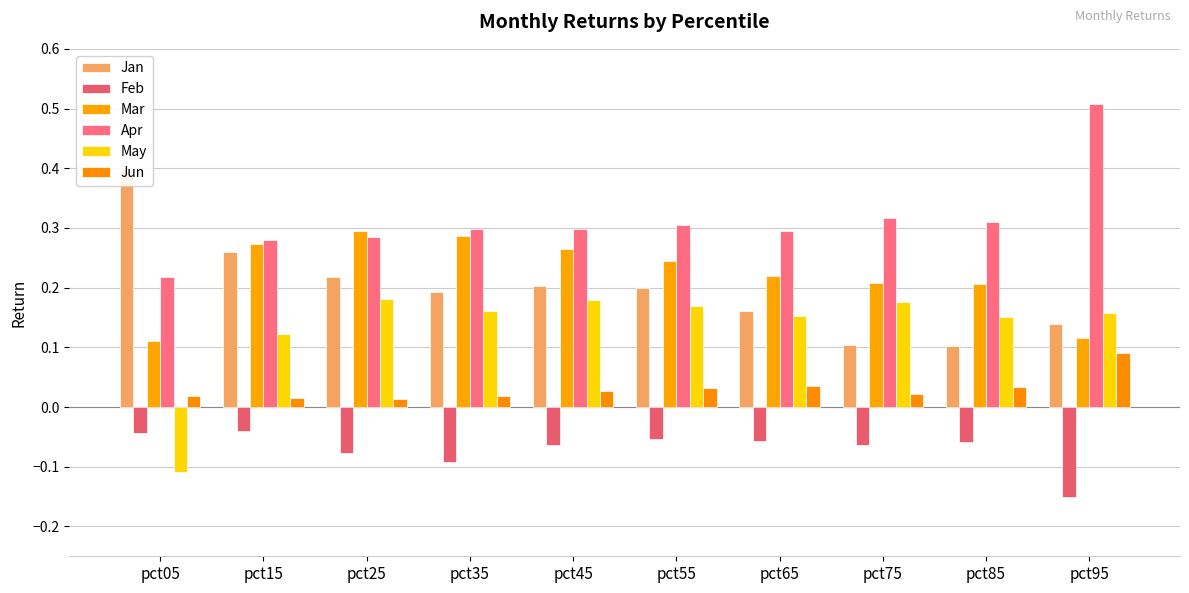

Where is Feb nearest to the value 0?

pct15